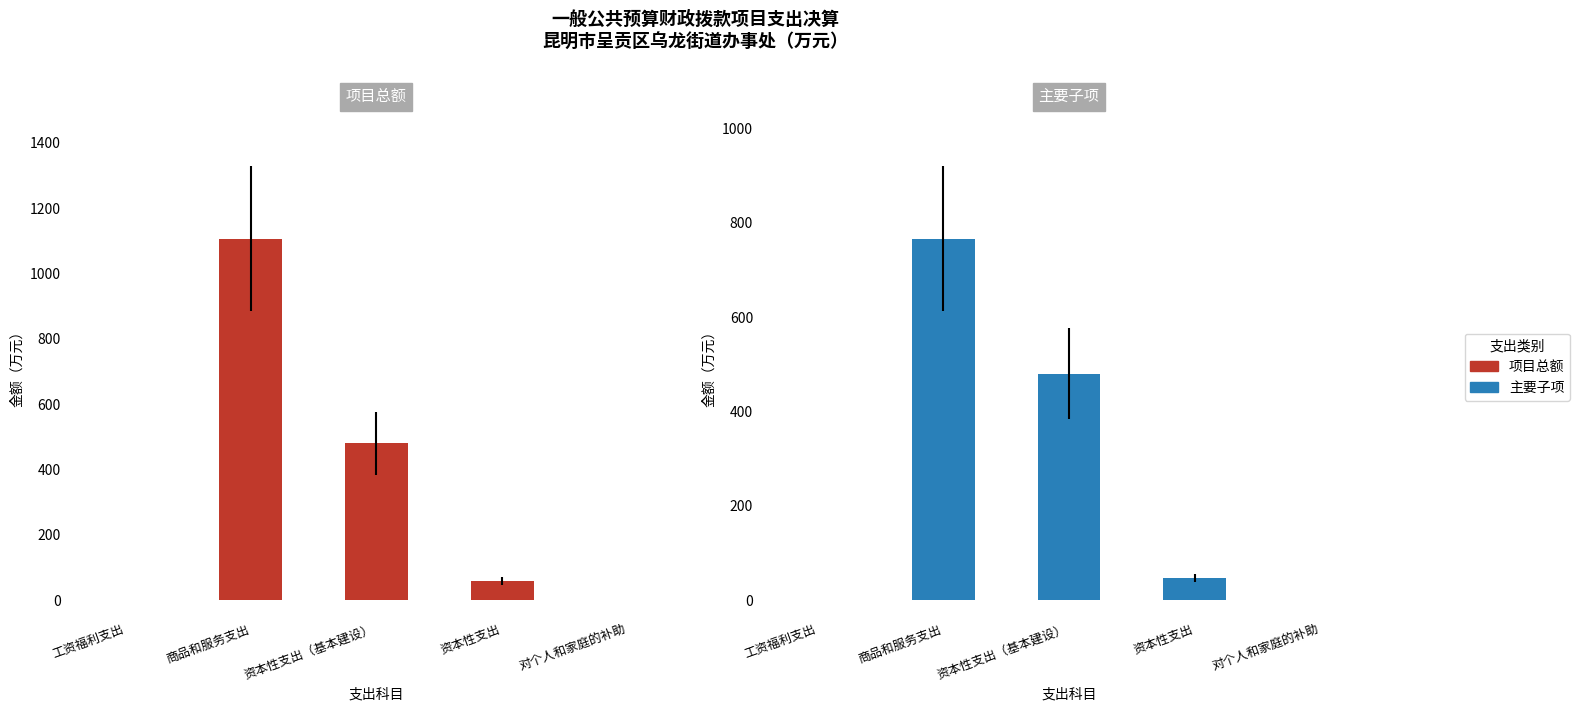

Where is 项目总额 nearest to the value 553?

资本性支出（基本建设）